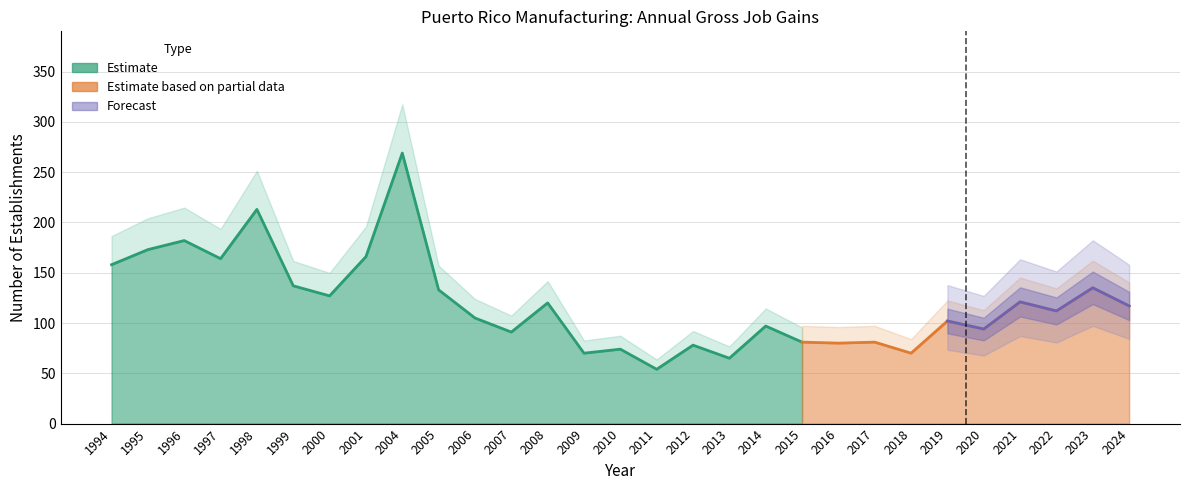

Between 2021 and 2016, which is larger?

2021